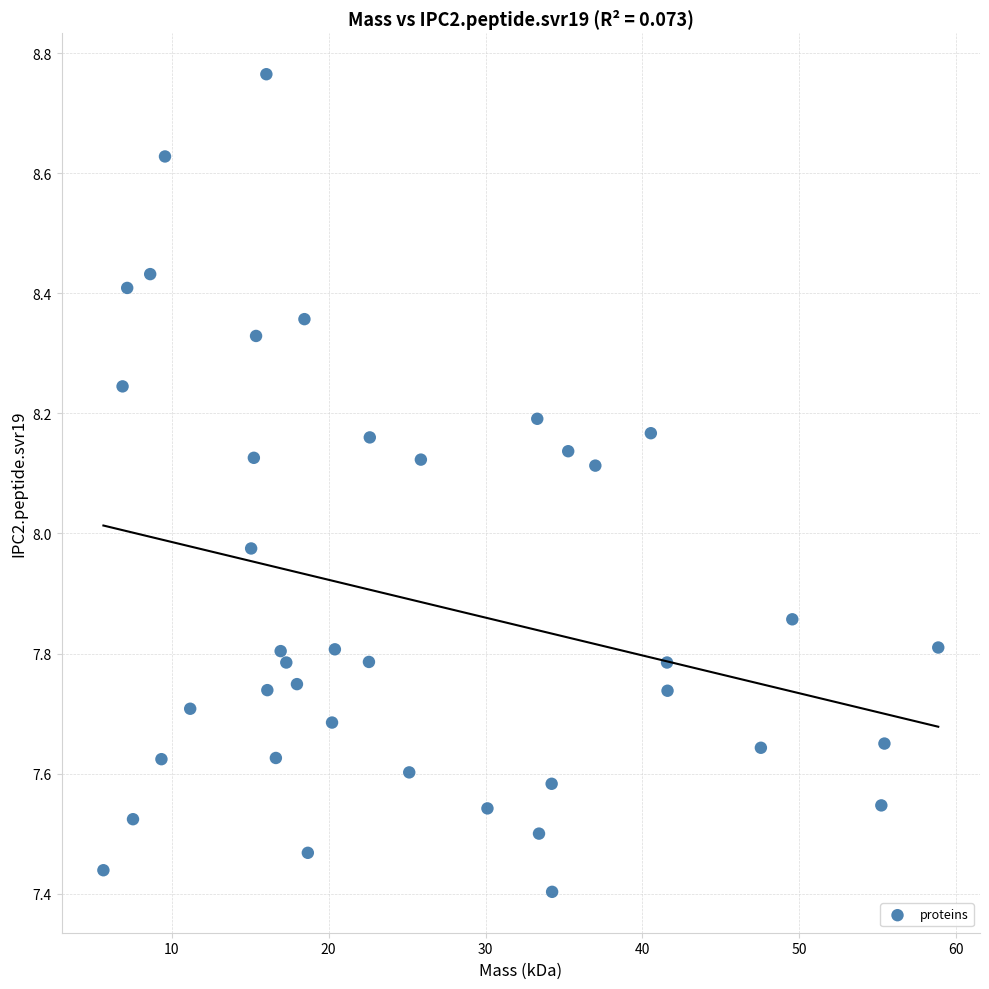

What is the range of X values (max minus min)?

53.2